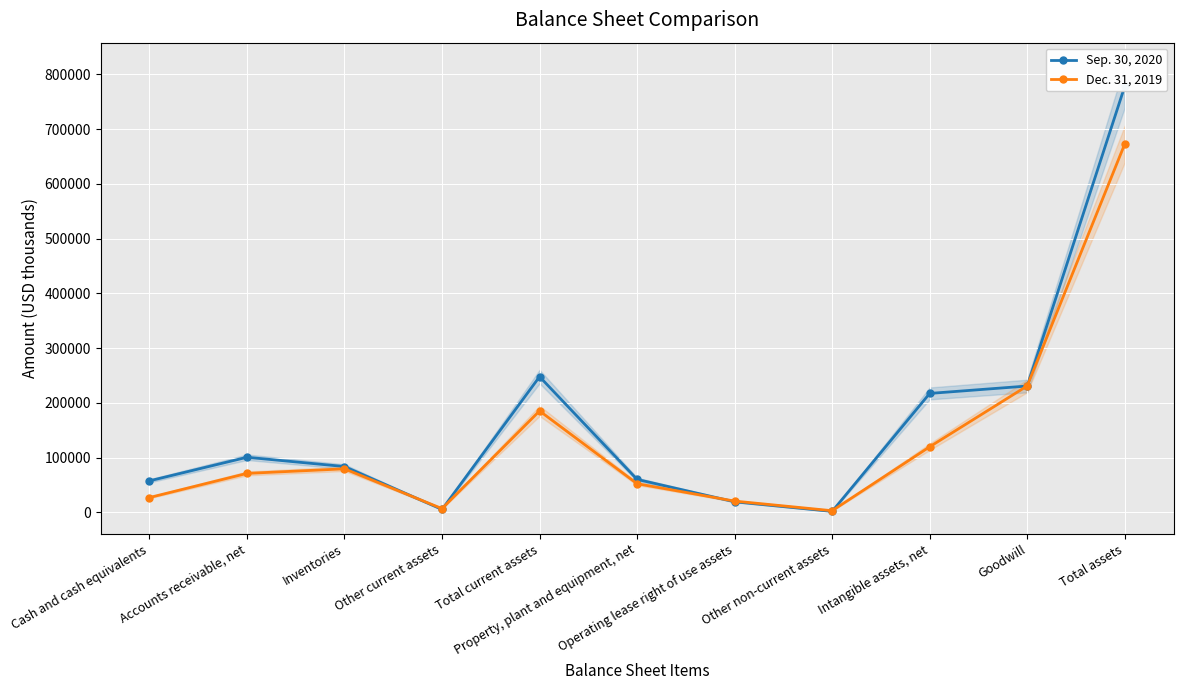

Is it true that Dec. 31, 2019 equals 7480 at Cash and cash equivalents?

False